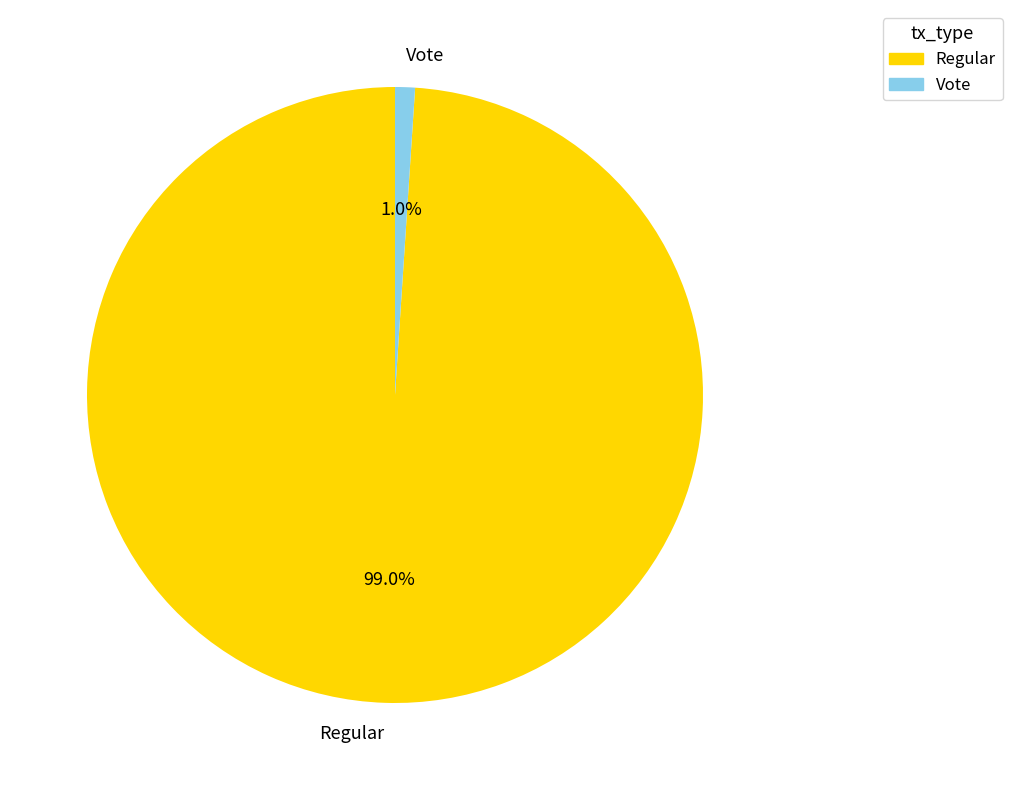

Between Vote and Regular, which is larger?

Regular